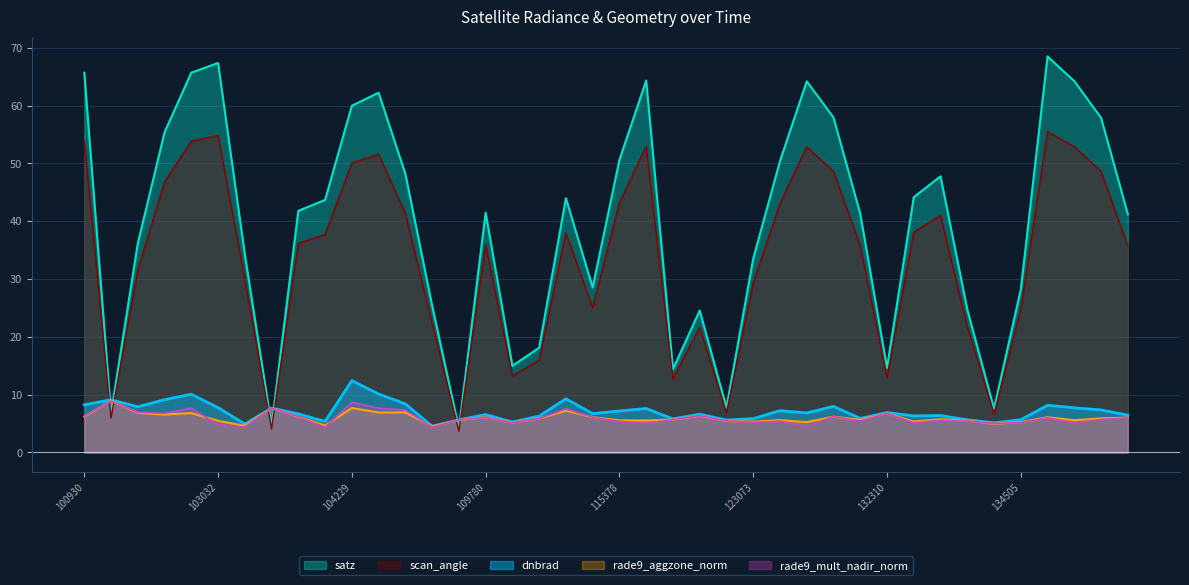

What are all the series names shown in the legend?

satz, scan_angle, dnbrad, rade9_aggzone_norm, rade9_mult_nadir_norm